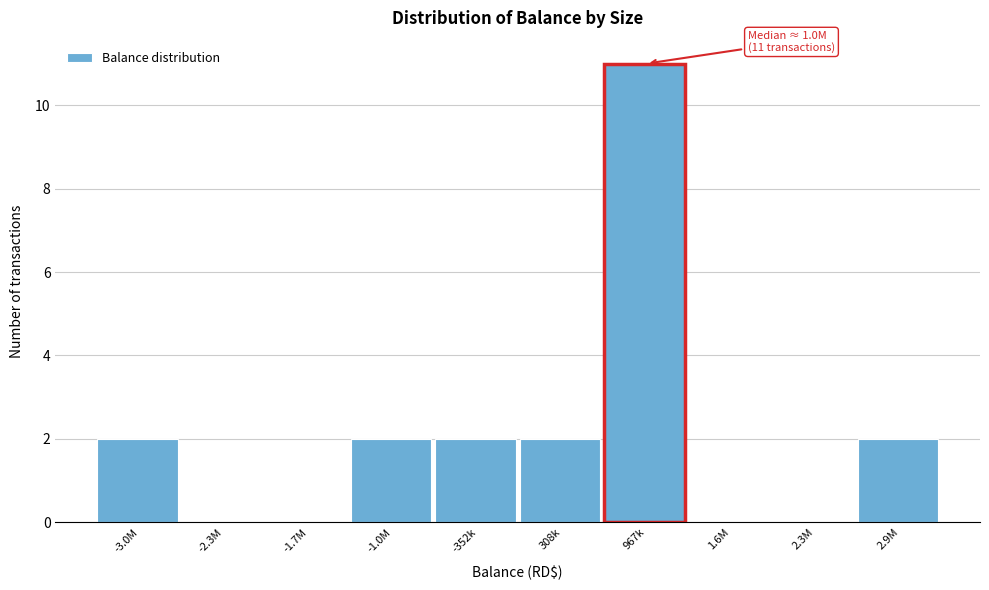

Reading left to right, list all the values displayed in this chart.

-3.0M=2	-2.3M=0	-1.7M=0	-1.0M=2	-352k=2	308k=2	967k=11	1.6M=0	2.3M=0	2.9M=2